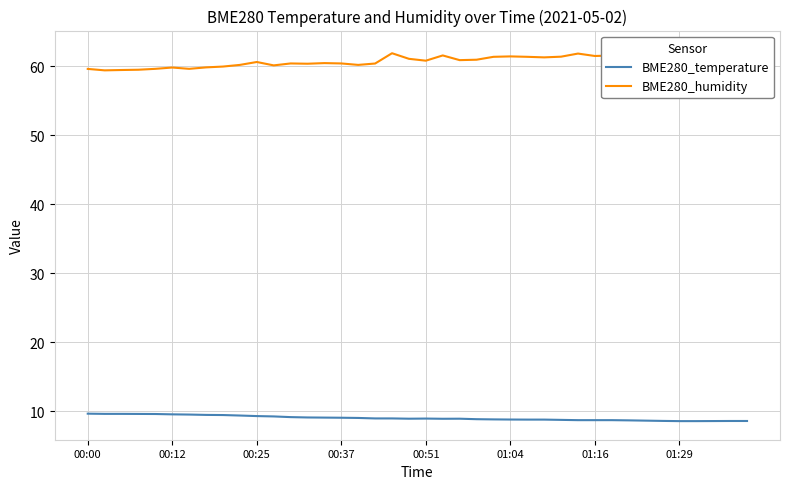

Does the chart display data point markers on the line(s)?

No